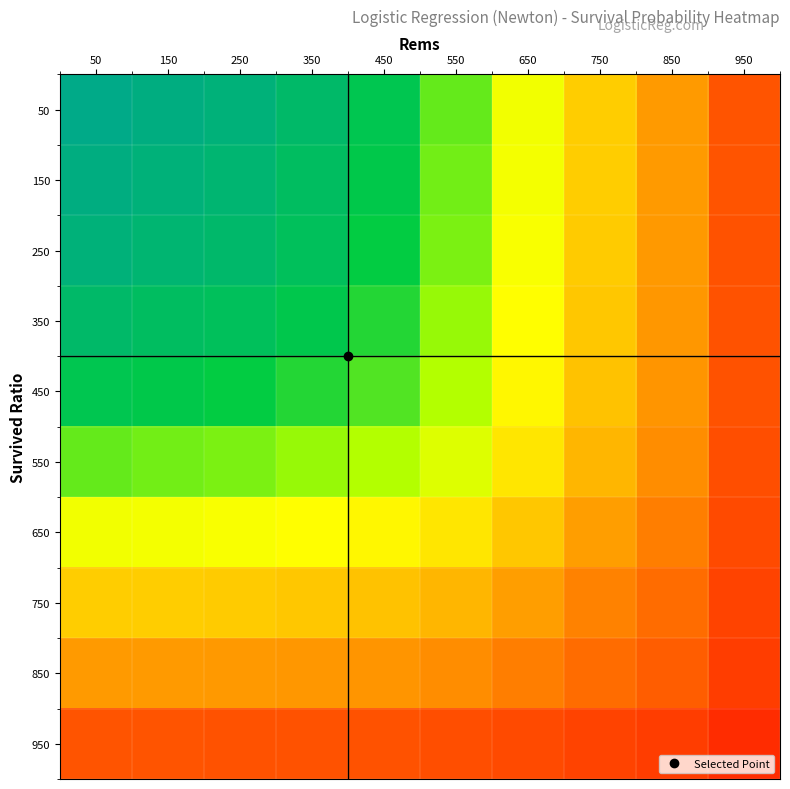

List the series in order of their peak value, highest first.

50, 150, 250, 350, 450, 550, 650, 750, 850, 950